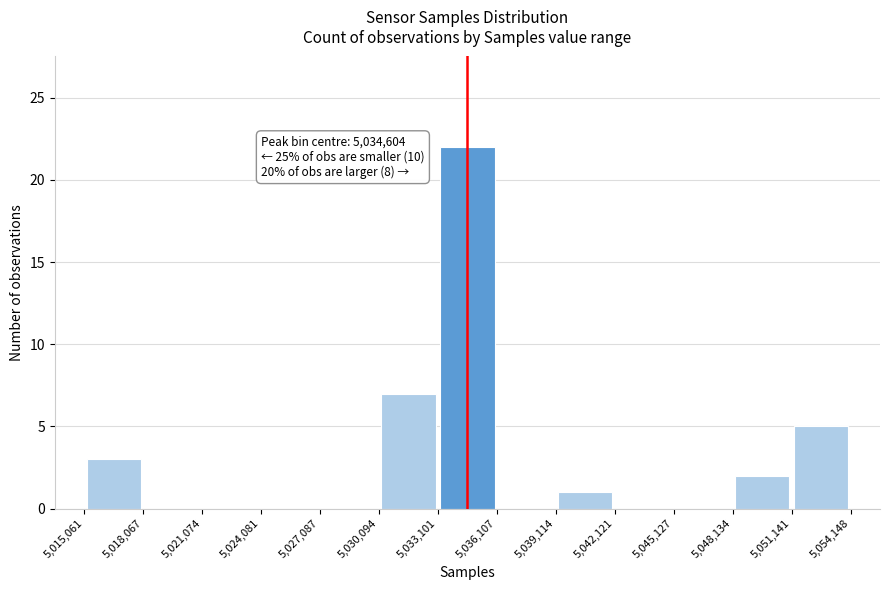

Which range on the x-axis has the tallest bar?

5,033,101 to 5,036,107